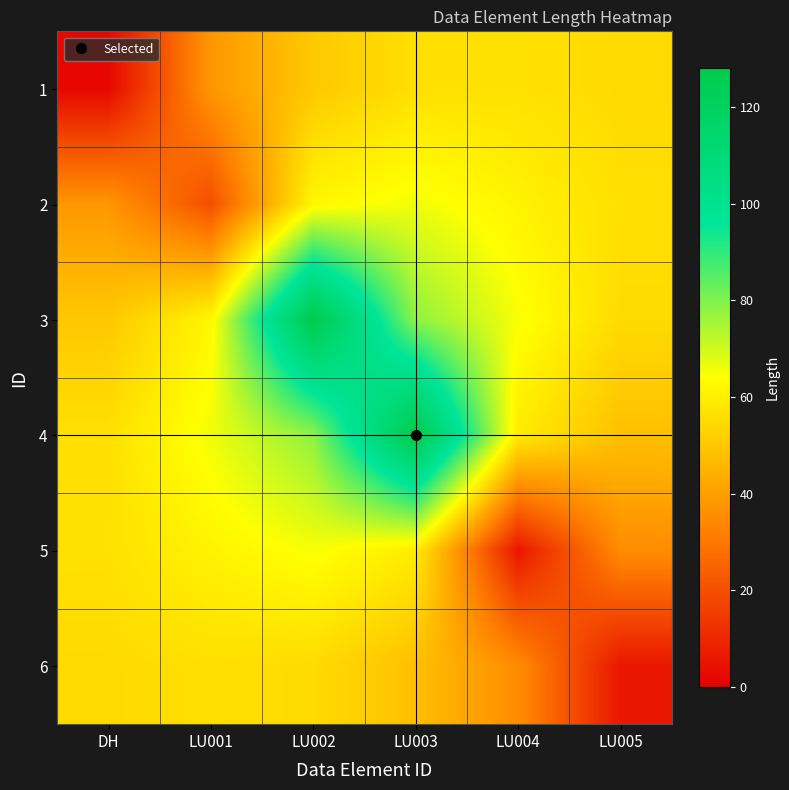

Rank the series by their maximum value, from highest to lowest.

3, 4, 2, 5, 1, 6